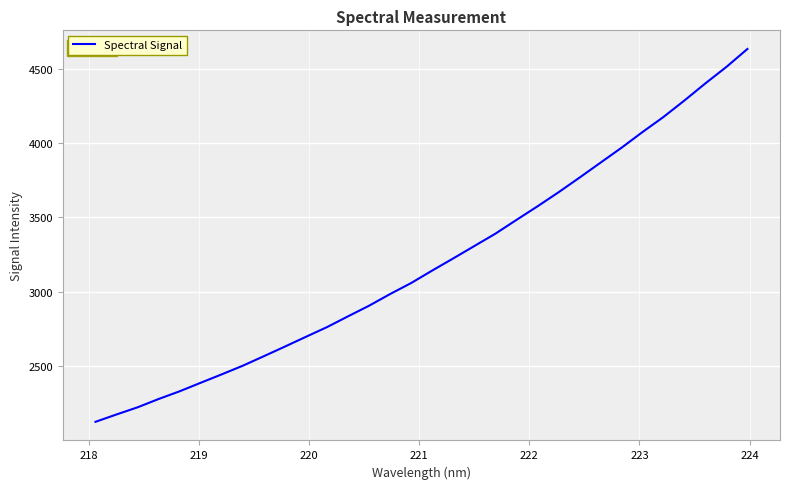

What is the maximum value shown in the chart?

4632.5